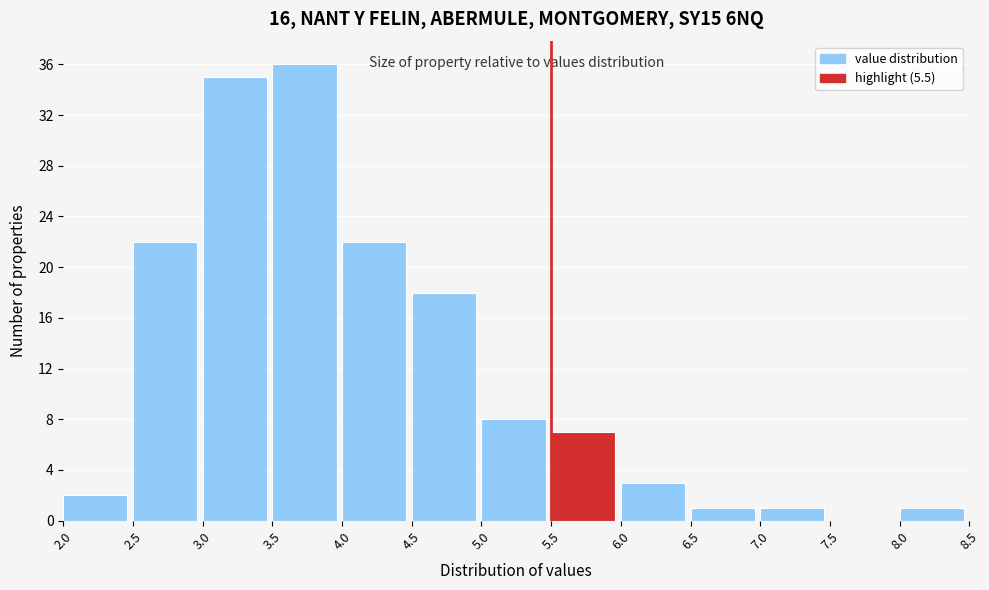

Reading left to right, transcribe this chart: for each bar, give the range it covers on the x-axis and its height. The values are not printed on the chart, so give them approximately, as read against the axis.

2.0 to 2.5: 2
2.5 to 3.0: 22
3.0 to 3.5: 35
3.5 to 4.0: 36
4.0 to 4.5: 22
4.5 to 5.0: 18
5.0 to 5.5: 8
5.5 to 6.0: 7
6.0 to 6.5: 3
6.5 to 7.0: 1
7.0 to 7.5: 1
7.5 to 8.0: 0
8.0 to 8.5: 1